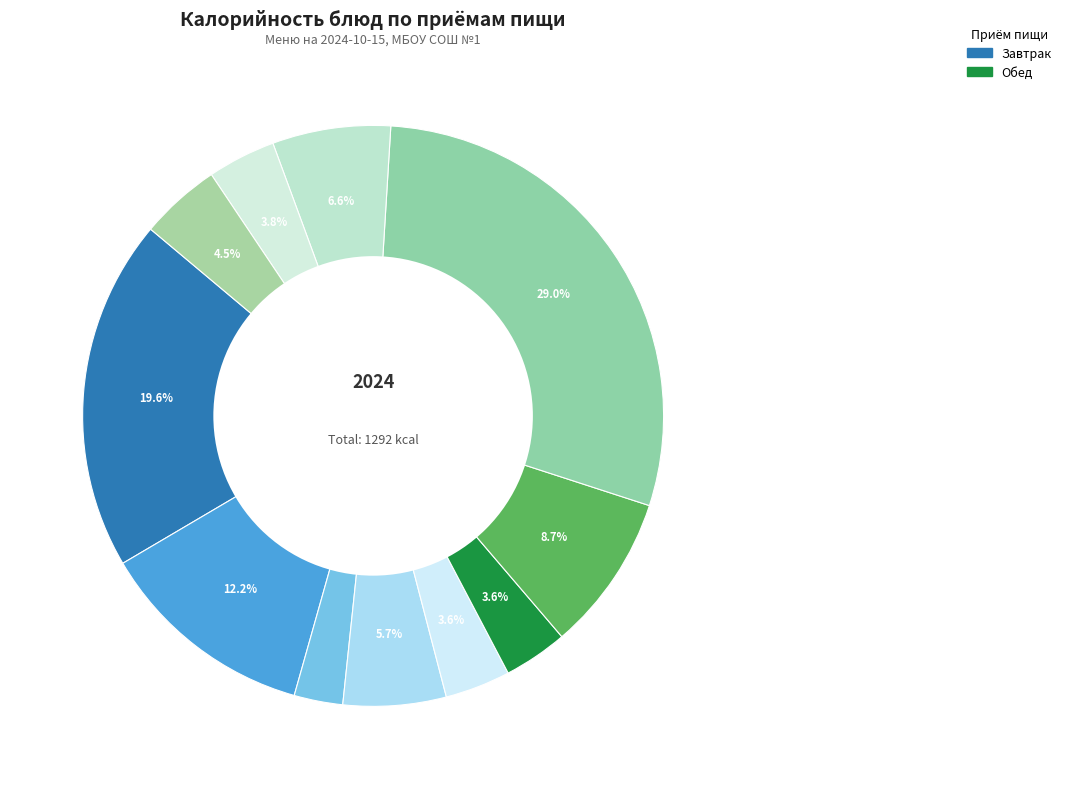

Does any single category account for the majority?

No